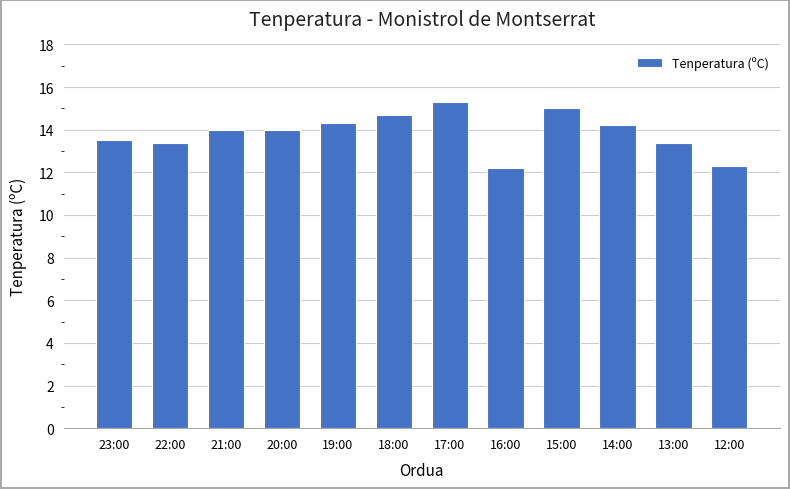

What is the ratio of the value at 19:00 to the value at 21:00?

1.0